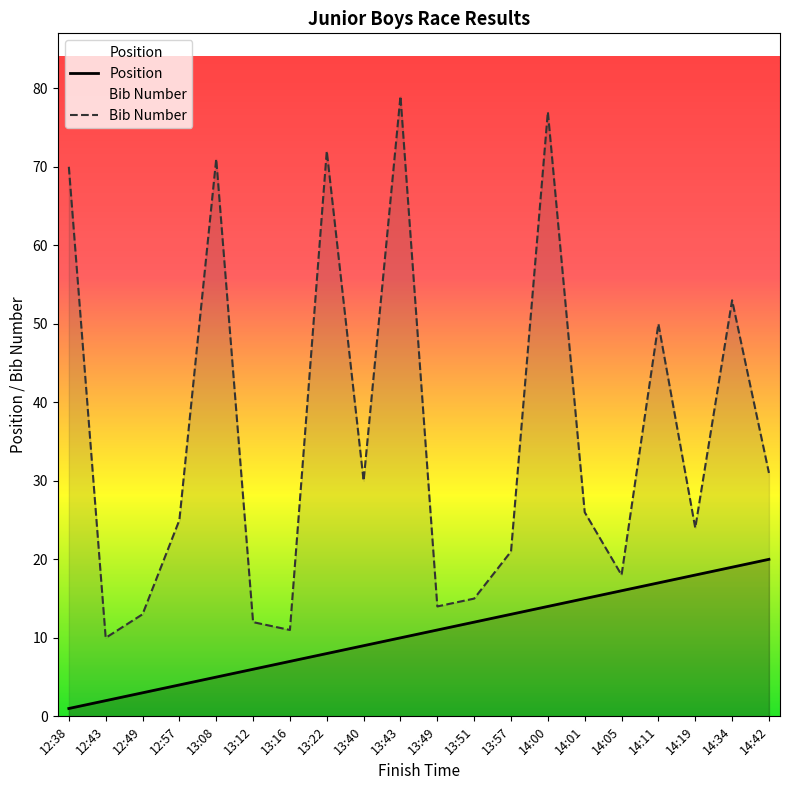

What is the label of the 13th point from the left?

13:57